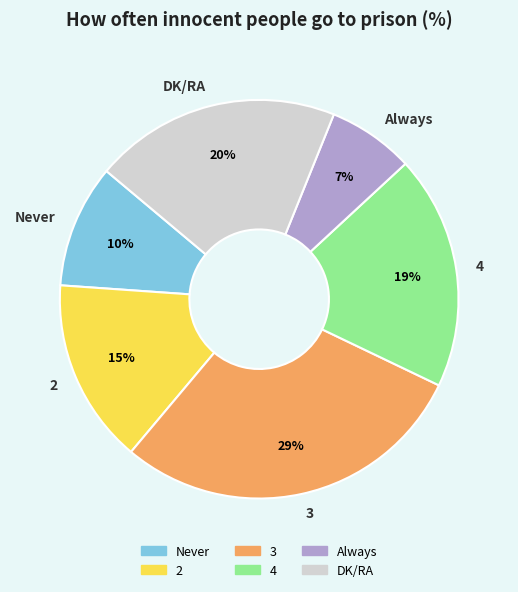

Which slice is the largest?

3